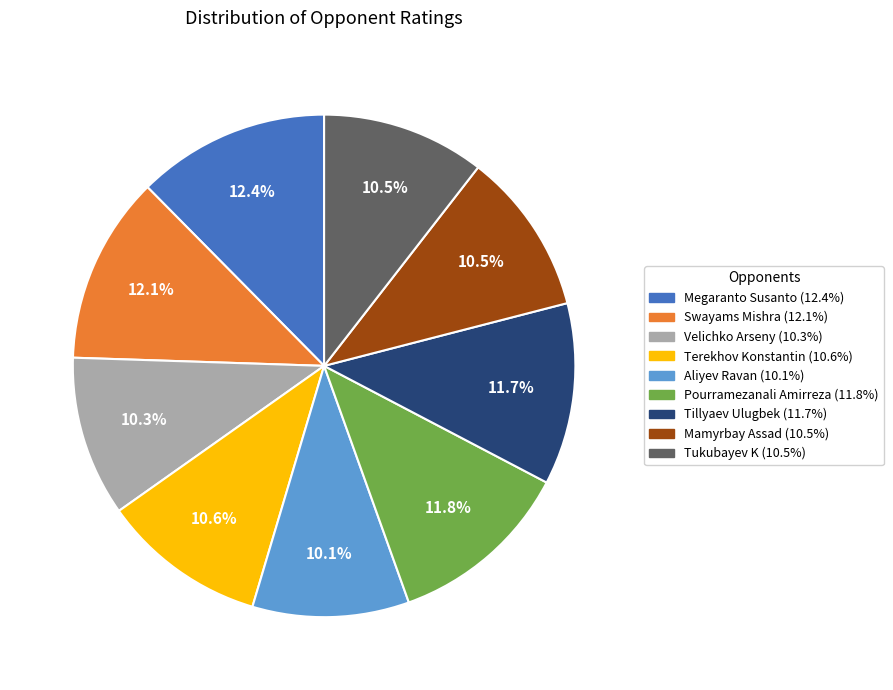

What is the ratio of the value at Terekhov Konstantin to the value at Swayams Mishra?

0.9